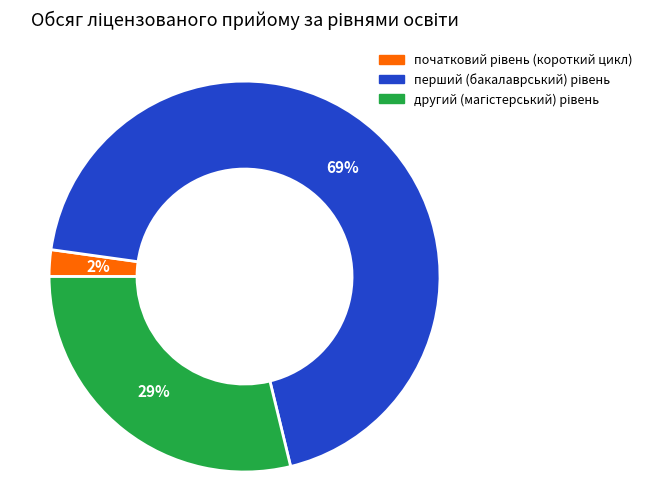

To the nearest percent, what is the difference between the largest and smallest slice percentages?

67%